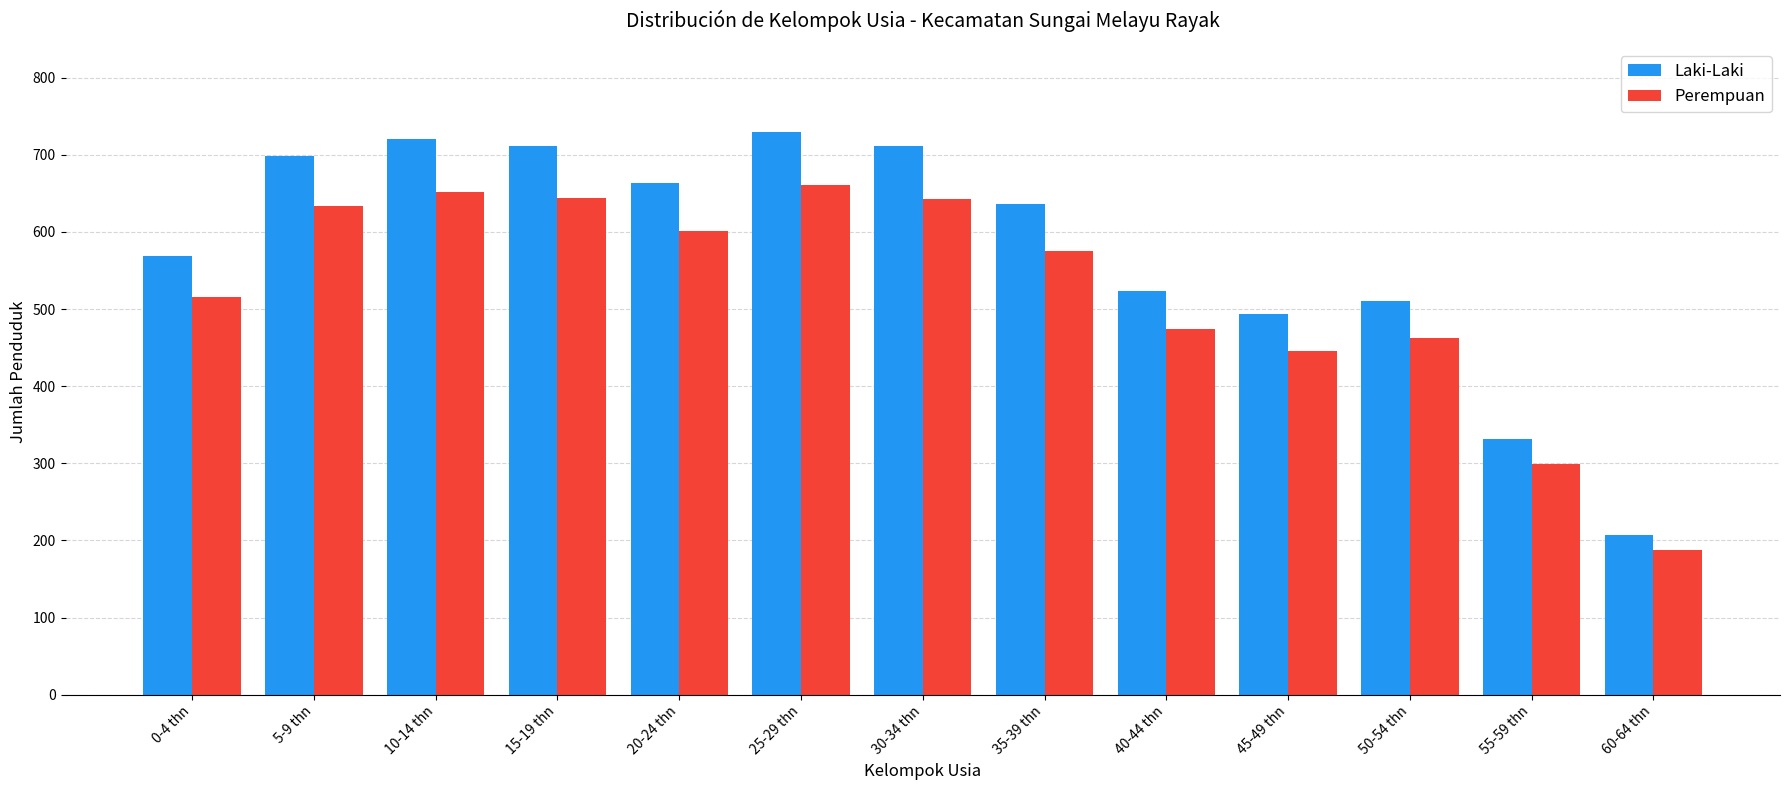

Is the value of Laki-Laki at 60-64 thn greater than the value of Perempuan at 15-19 thn?

No